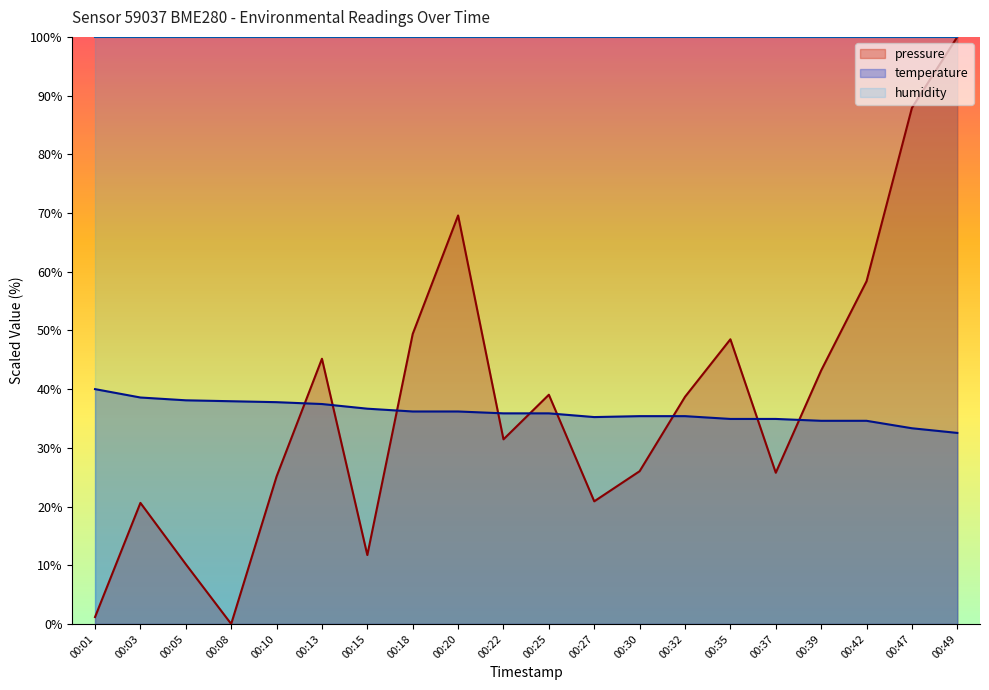

True or false: temperature has a value of 35.4 at 00:32.

True